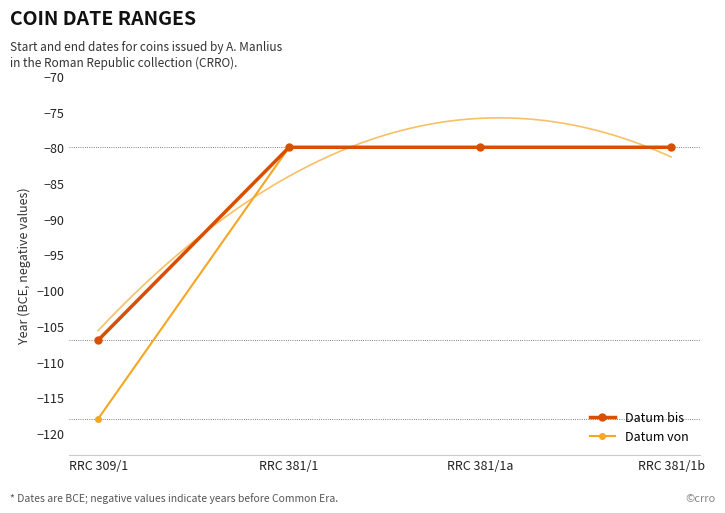

Where is Datum von nearest to the value -99?

RRC 309/1